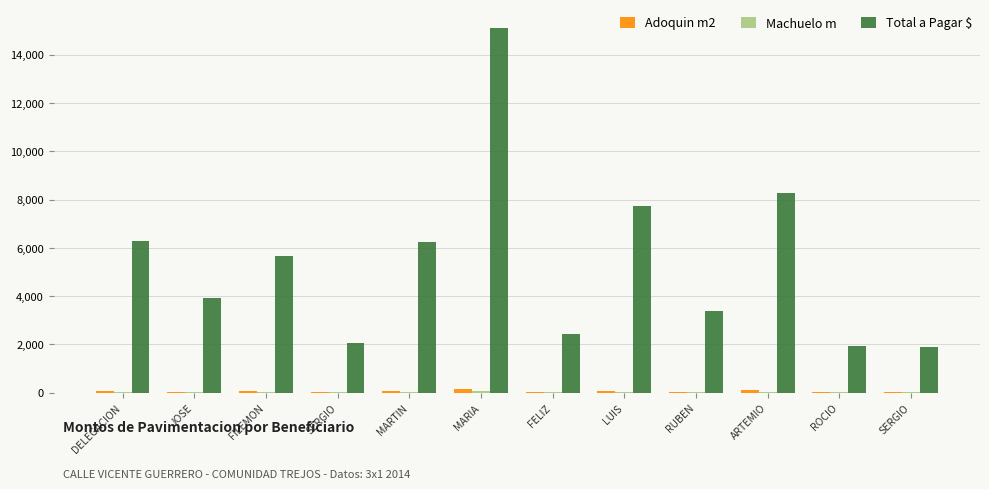

Reading left to right, what are all the values shown in this chart?

Adoquin m2: DELEGACION=69.4	JOSE=42.9	FILEMON=62.0	SERGIO=22.7	MARTIN=69.7	MARIA=168.2	FELIZ=27.1	LUIS=83.8	RUBEN=36.7	ARTEMIO=90.2	ROCIO=20.8	SERGIO=20.5
Machuelo m: DELEGACION=21.3	JOSE=14.2	FILEMON=20.0	SERGIO=7.2	MARTIN=20.0	MARIA=50.2	FELIZ=8.0	LUIS=29.2	RUBEN=13.0	ARTEMIO=30.0	ROCIO=7.0	SERGIO=7.0
Total a Pagar $: DELEGACION=6270.0	JOSE=3925.2	FILEMON=5649.2	SERGIO=2063.2	MARTIN=6223.8	MARIA=15125.8	FELIZ=2434.0	LUIS=7745.2	RUBEN=3402.5	ARTEMIO=8264.2	ROCIO=1912.2	SERGIO=1890.5